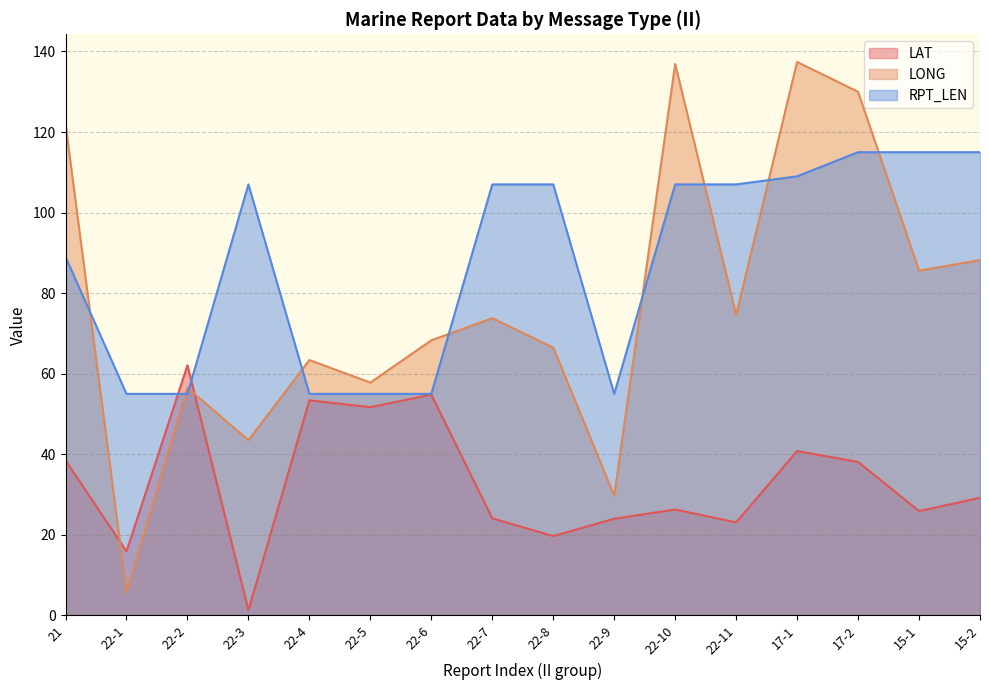

Reading left to right, list all the values displayed in this chart.

LAT: 21=38.5	22-1=15.9	22-2=62.1	22-3=1.3	22-4=53.4	22-5=51.7	22-6=54.8	22-7=24.1	22-8=19.7	22-9=24.0	22-10=26.3	22-11=23.1	17-1=40.8	17-2=38.1	15-1=25.9	15-2=29.2
LONG: 21=122.0	22-1=5.7	22-2=56.5	22-3=43.5	22-4=63.4	22-5=57.8	22-6=68.3	22-7=73.8	22-8=66.5	22-9=29.7	22-10=136.9	22-11=74.6	17-1=137.4	17-2=130.0	15-1=85.6	15-2=88.2
RPT_LEN: 21=89.0	22-1=55.0	22-2=55.0	22-3=107.0	22-4=55.0	22-5=55.0	22-6=55.0	22-7=107.0	22-8=107.0	22-9=55.0	22-10=107.0	22-11=107.0	17-1=109.0	17-2=115.0	15-1=115.0	15-2=115.0